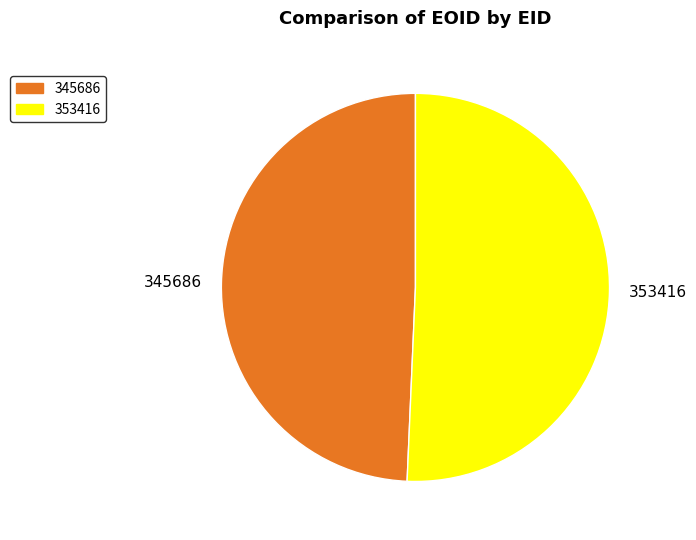

Is 345686 the majority of the pie?

No